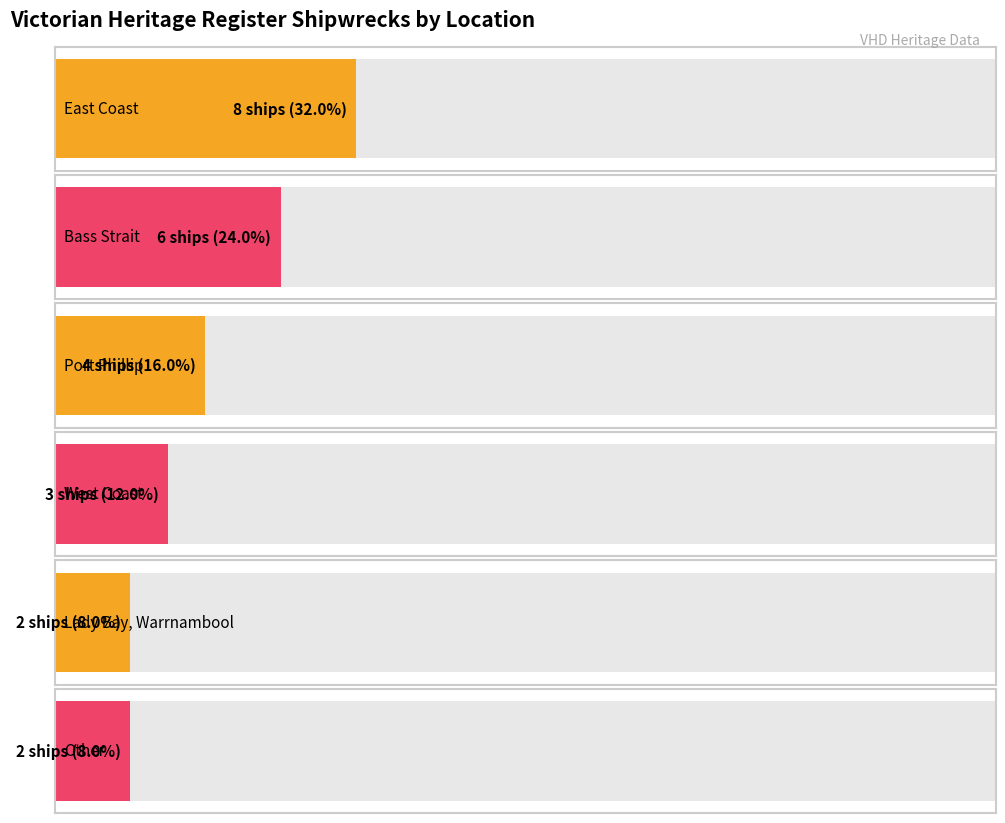

Which has a higher value, West Coast or Lady Bay, Warrnambool?

West Coast